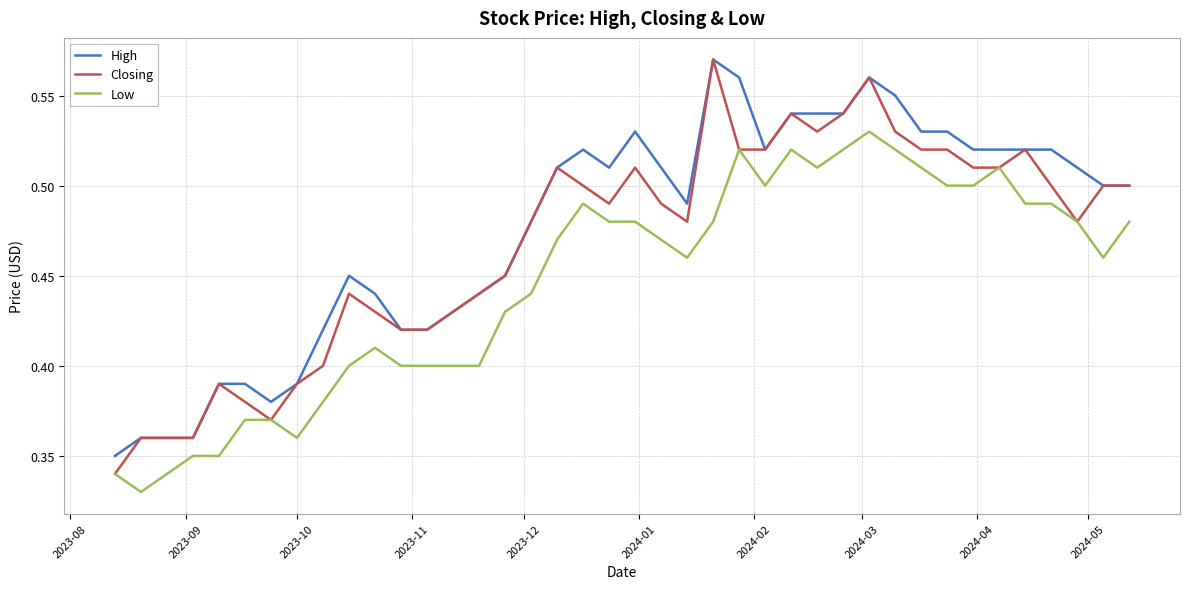

List the series in order of their overall mean, highest first.

High, Closing, Low